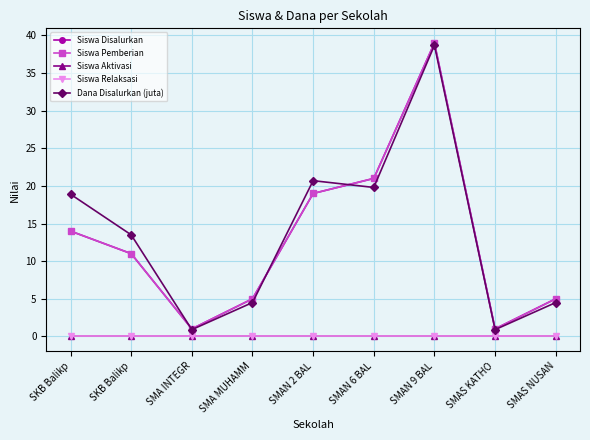

The value of Dana Disalurkan (juta) at SMAS KATHO is 1.2. True or false?

False